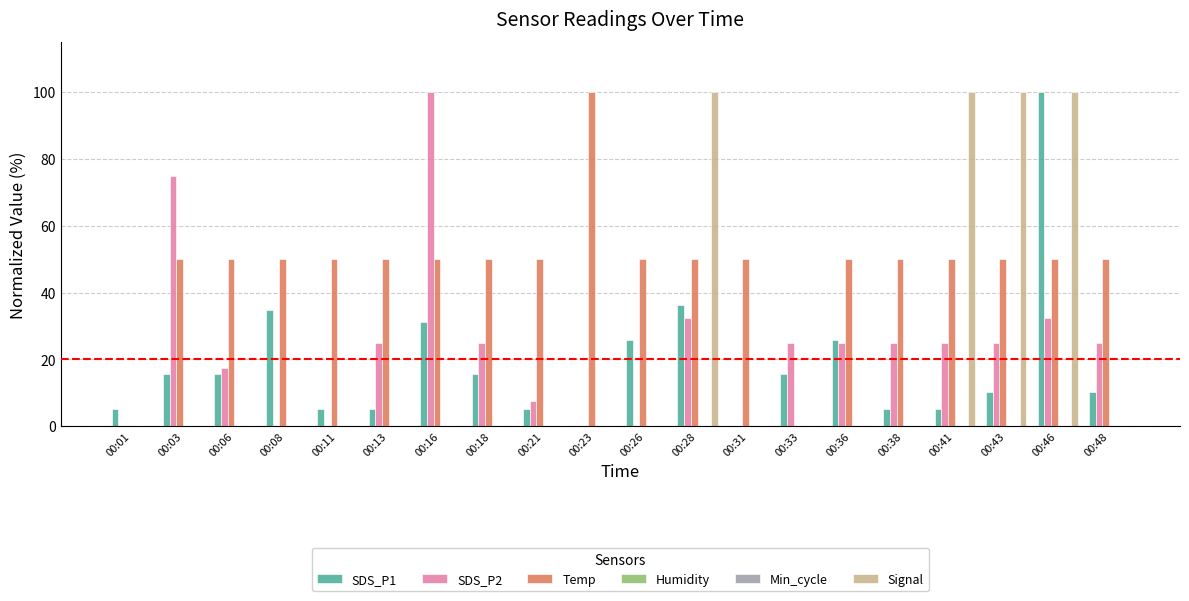

How many bars are there in each group?

6